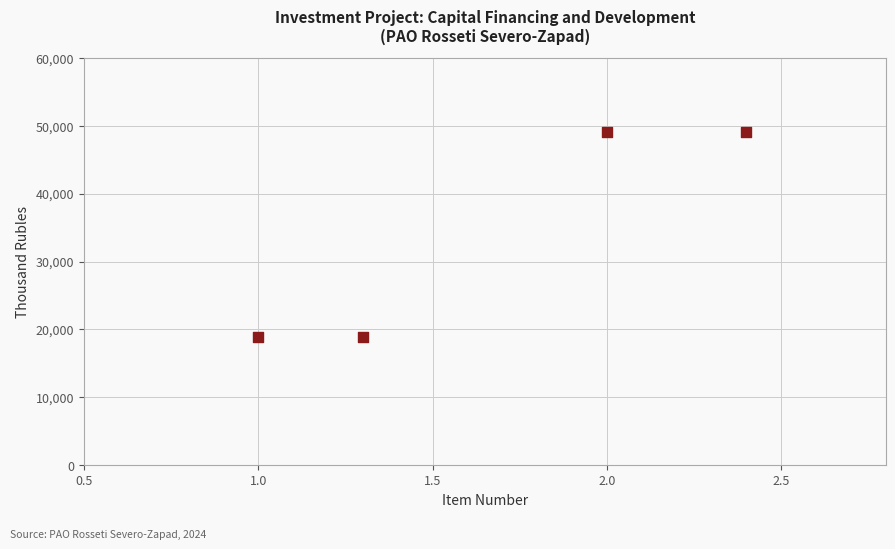

What is the average X value?

1.7